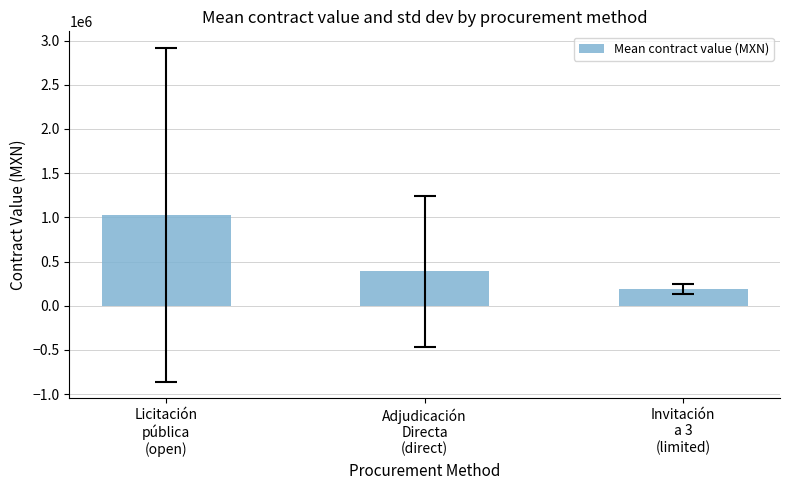

Reading left to right, list all the values displayed in this chart.

1028335.0	387716.6	190504.5